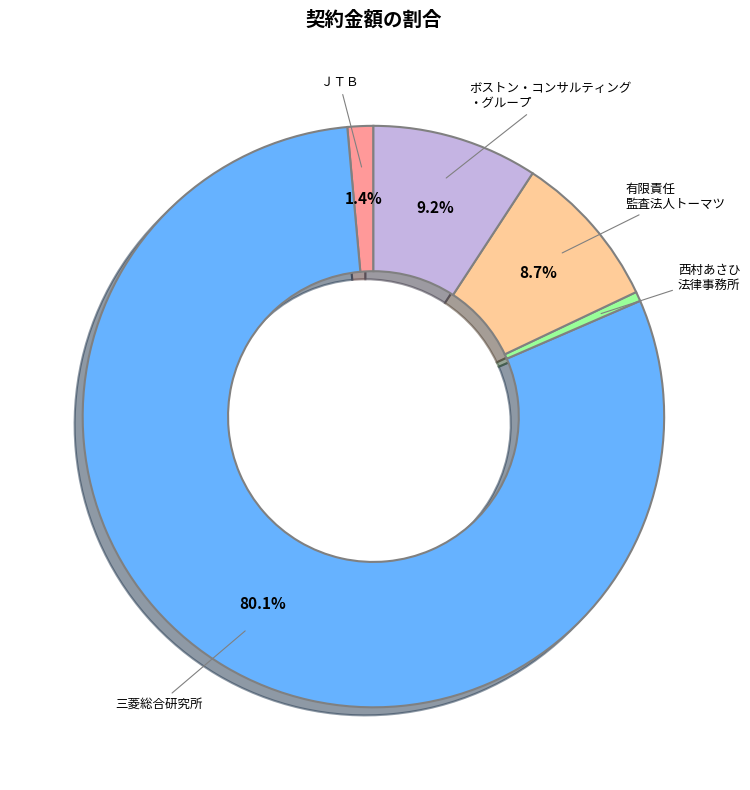

Which category has the biggest portion of the pie?

三菱総合研究所